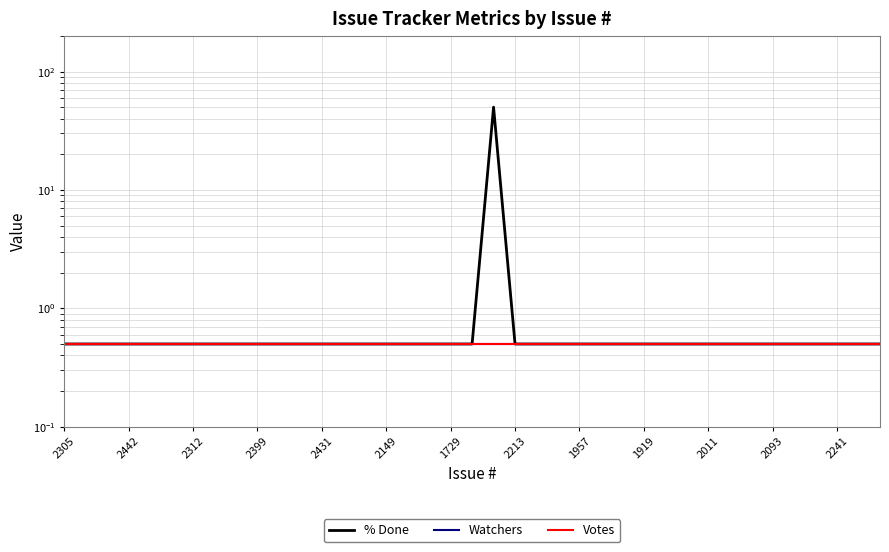

Which series has the largest range (max minus min)?

% Done